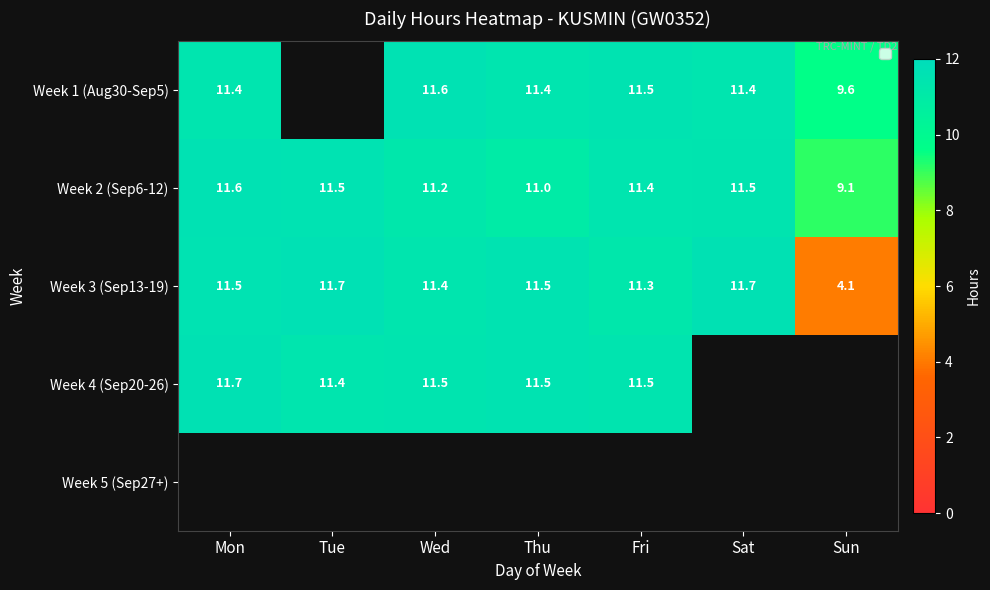

Where does the Week 2 (Sep6-12) series first go above 11?

Mon